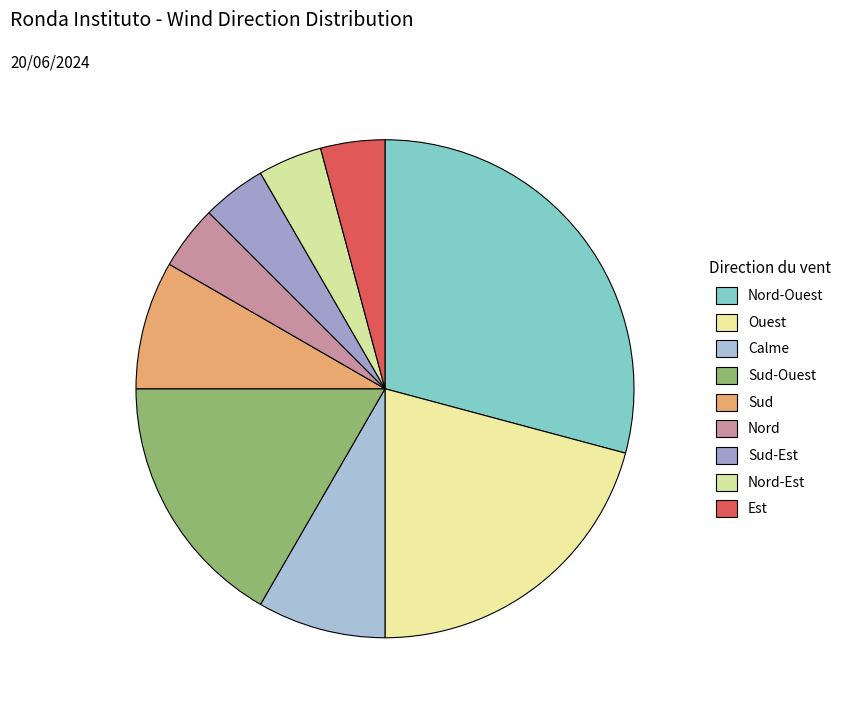

What is the largest slice in the pie chart?

Nord-Ouest